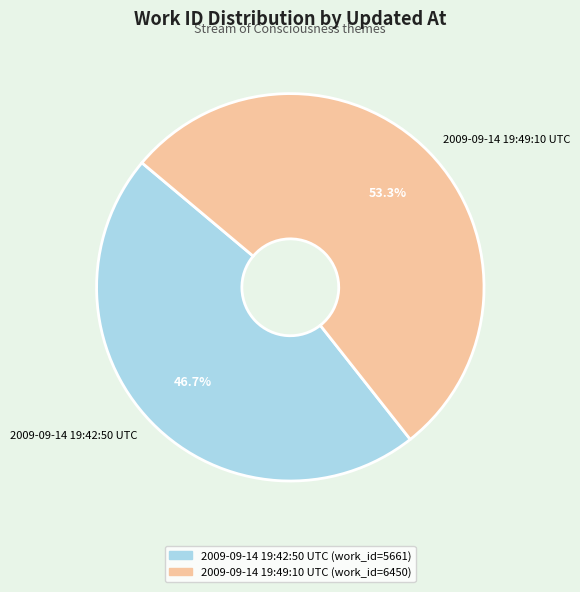

Approximately how many times larger is the value at 2009-09-14 19:42:50 UTC compared to 2009-09-14 19:49:10 UTC?

0.9